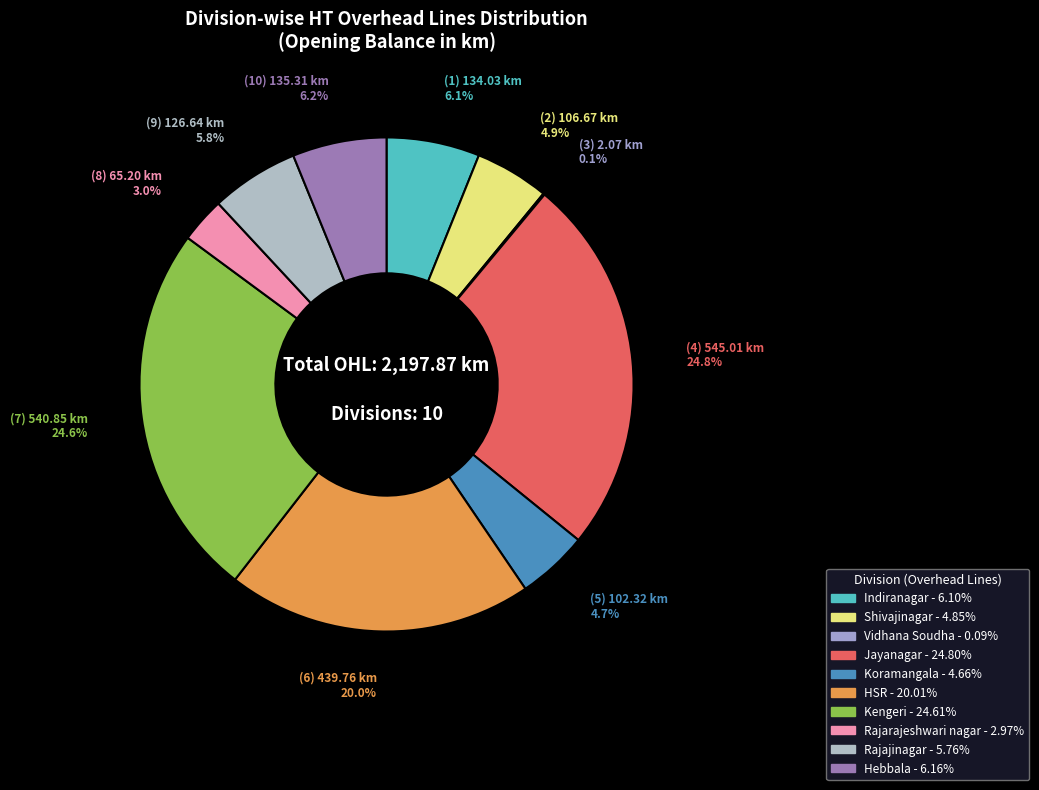

Rank the categories by value from lowest to highest.

Vidhana Soudha, Rajarajeshwari nagar, Koramangala, Shivajinagar, Rajajinagar, Indiranagar, Hebbala, HSR, Kengeri, Jayanagar